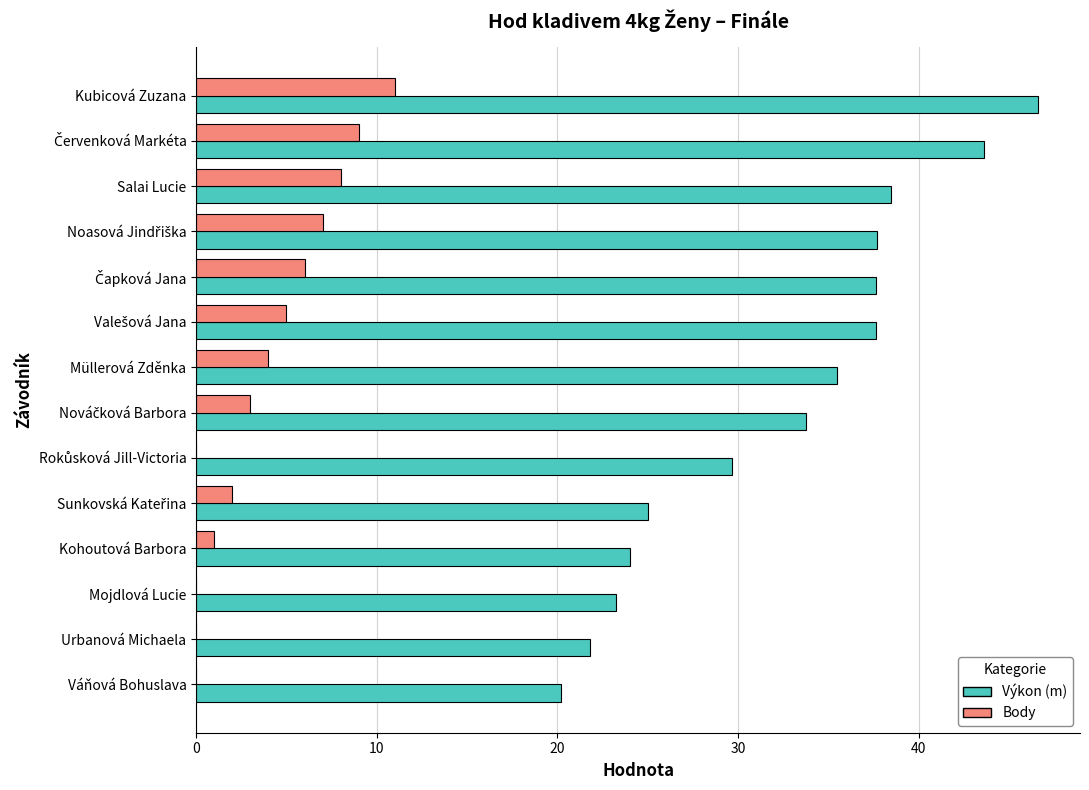

What is the highest value of the Výkon (m) series?

46.6